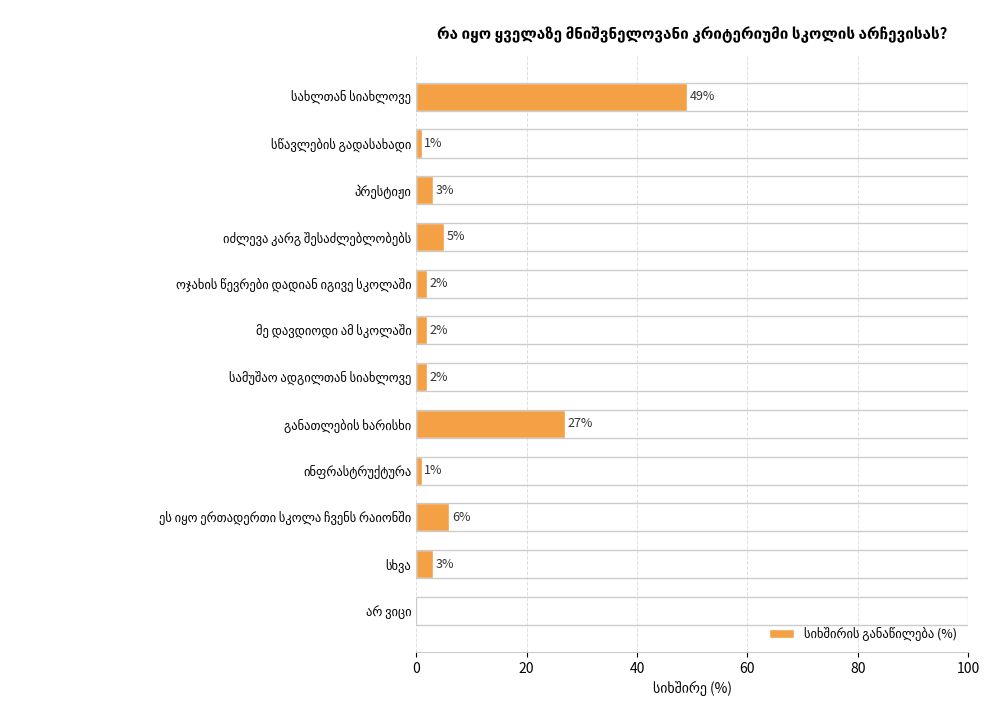

What is the maximum value shown in the chart?

49